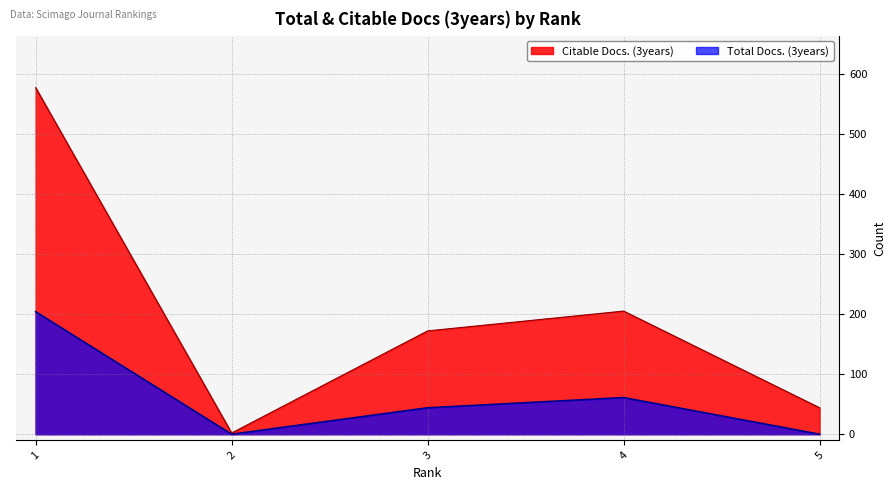

Does the chart display data point markers on the line(s)?

No